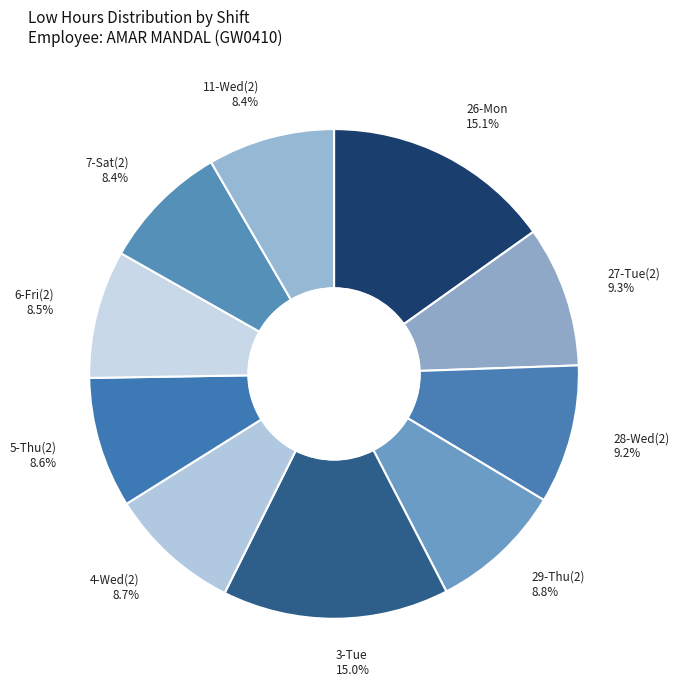

How many segments does this pie chart have?

10